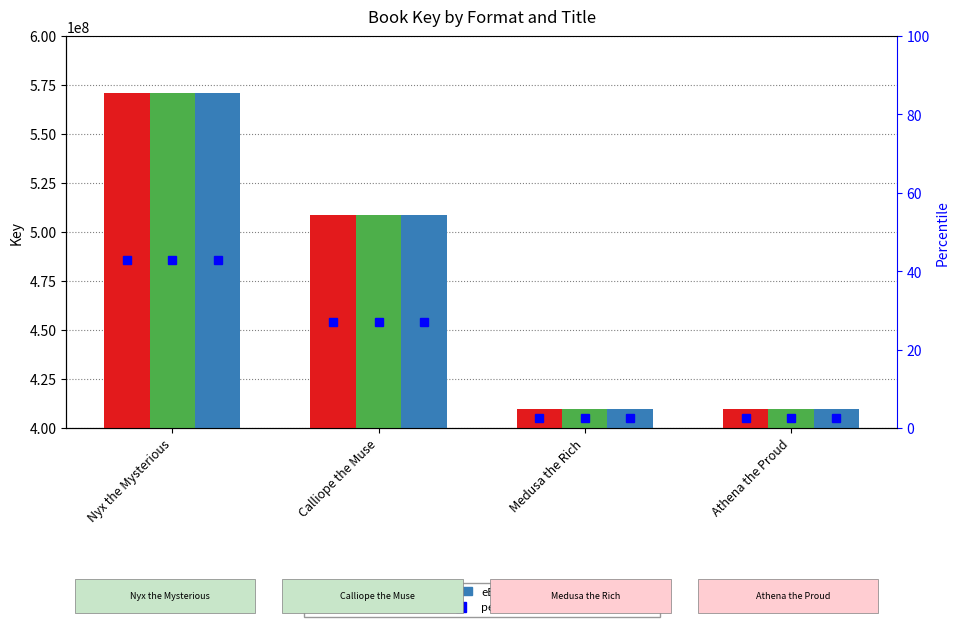

What position from the left is Medusa the Rich?

3